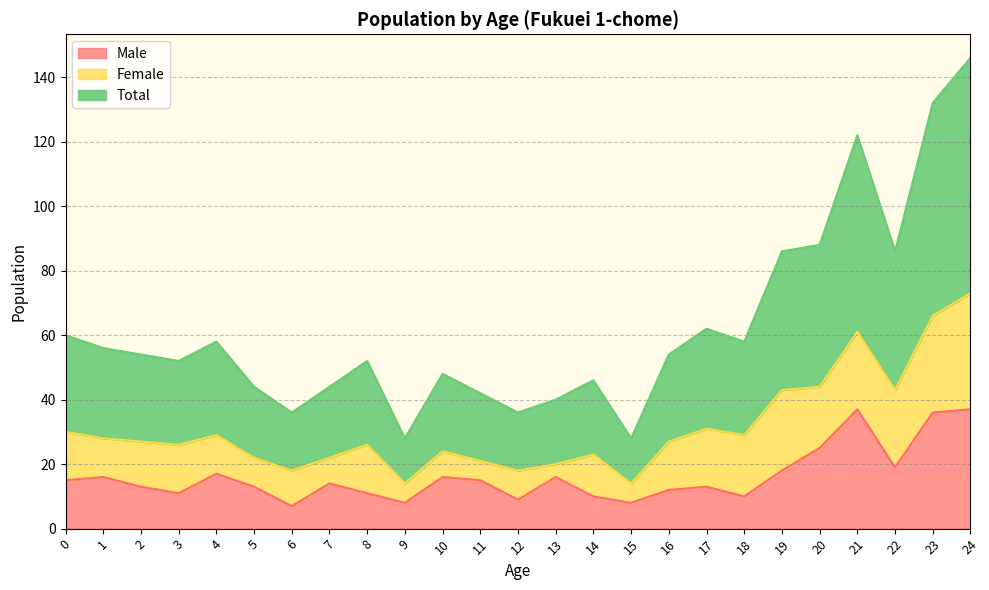

Is it true that Total equals 31 at 17?

True